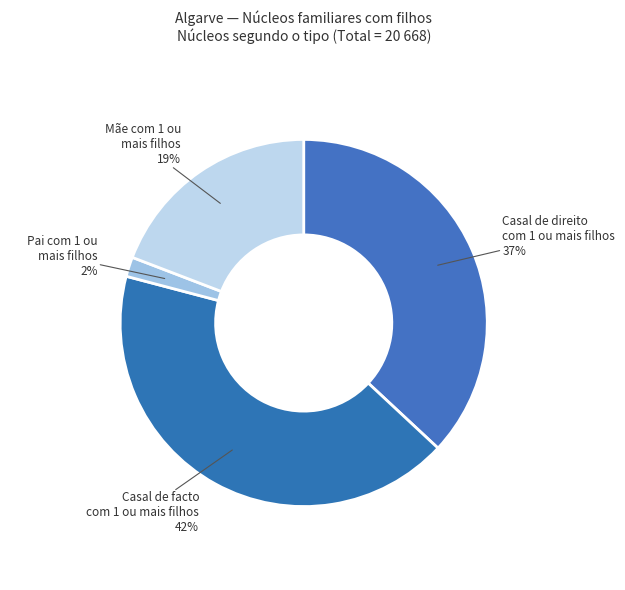

How many segments does this pie chart have?

4